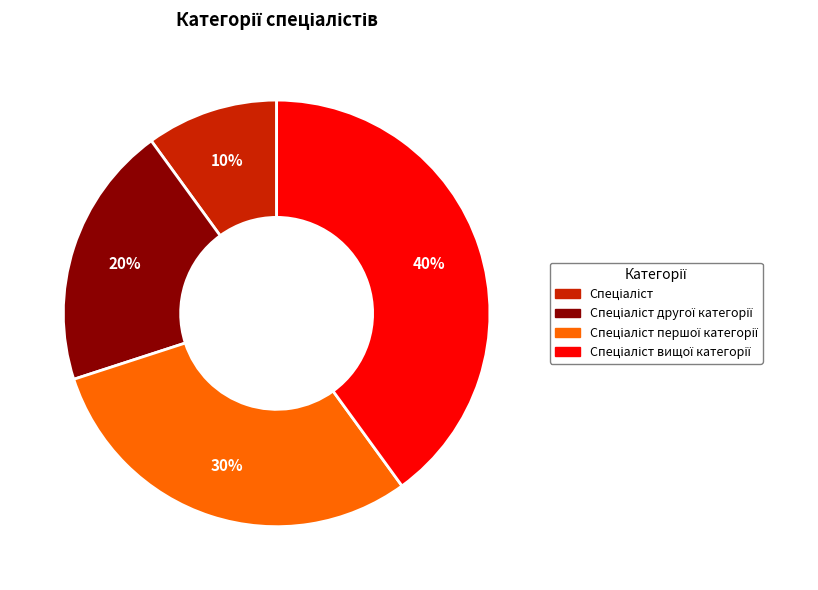

Is there a majority slice in this chart?

No